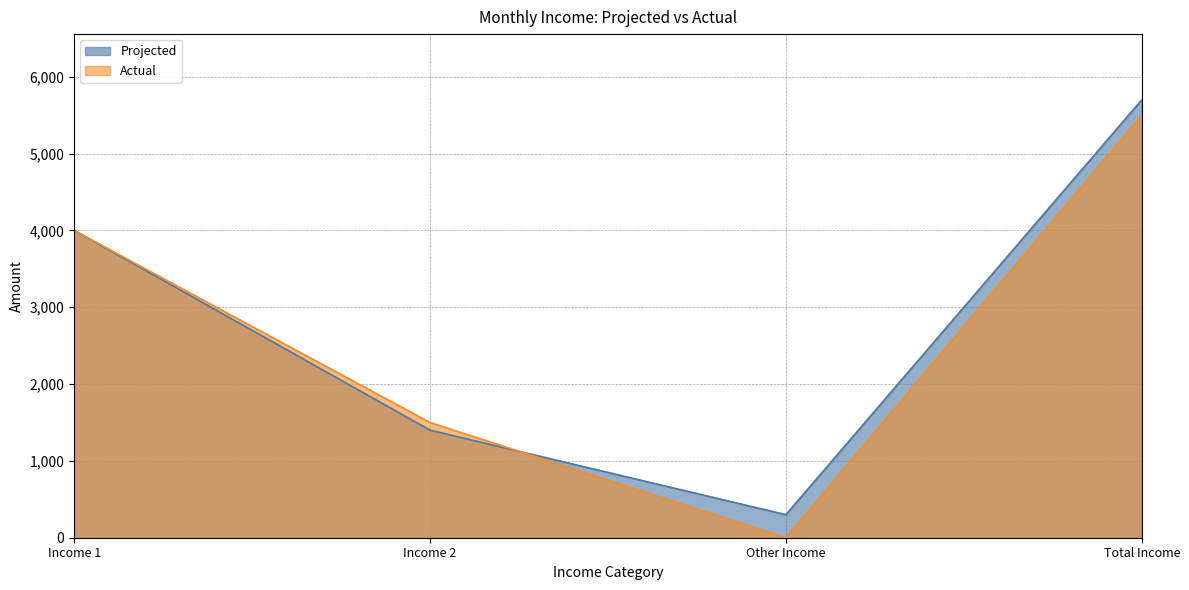

At which category does the chart reach its peak across all series?

Total Income